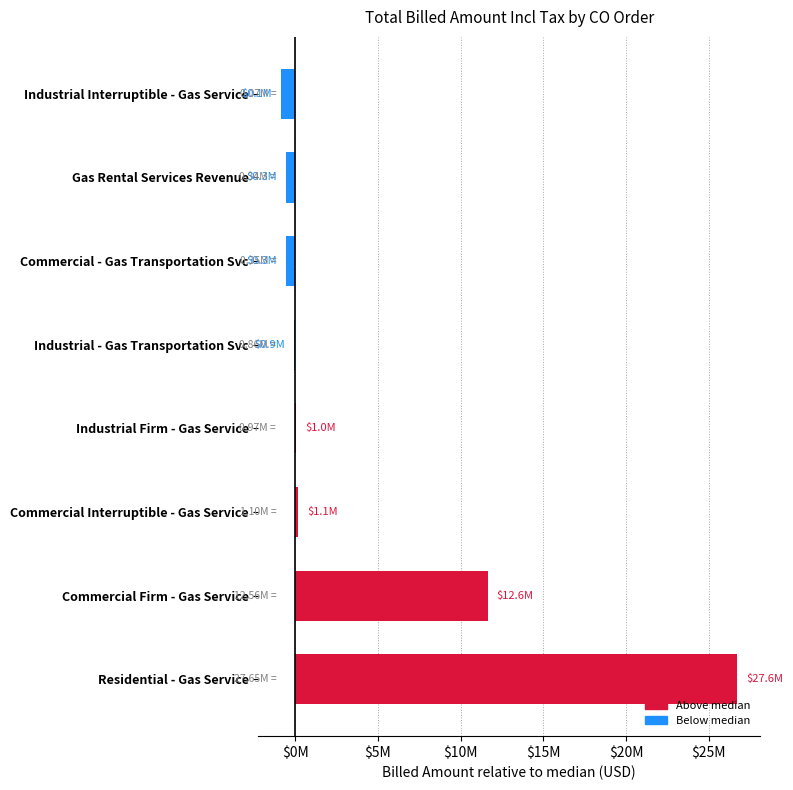

What is the maximum value shown in the chart?

26732318.0